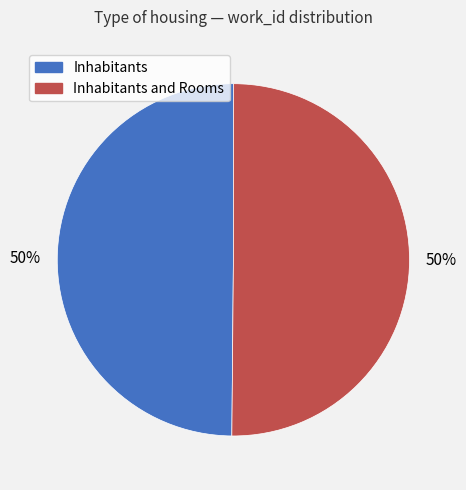

To the nearest percent, what is the combined percentage of Inhabitants and Inhabitants and Rooms?

100%